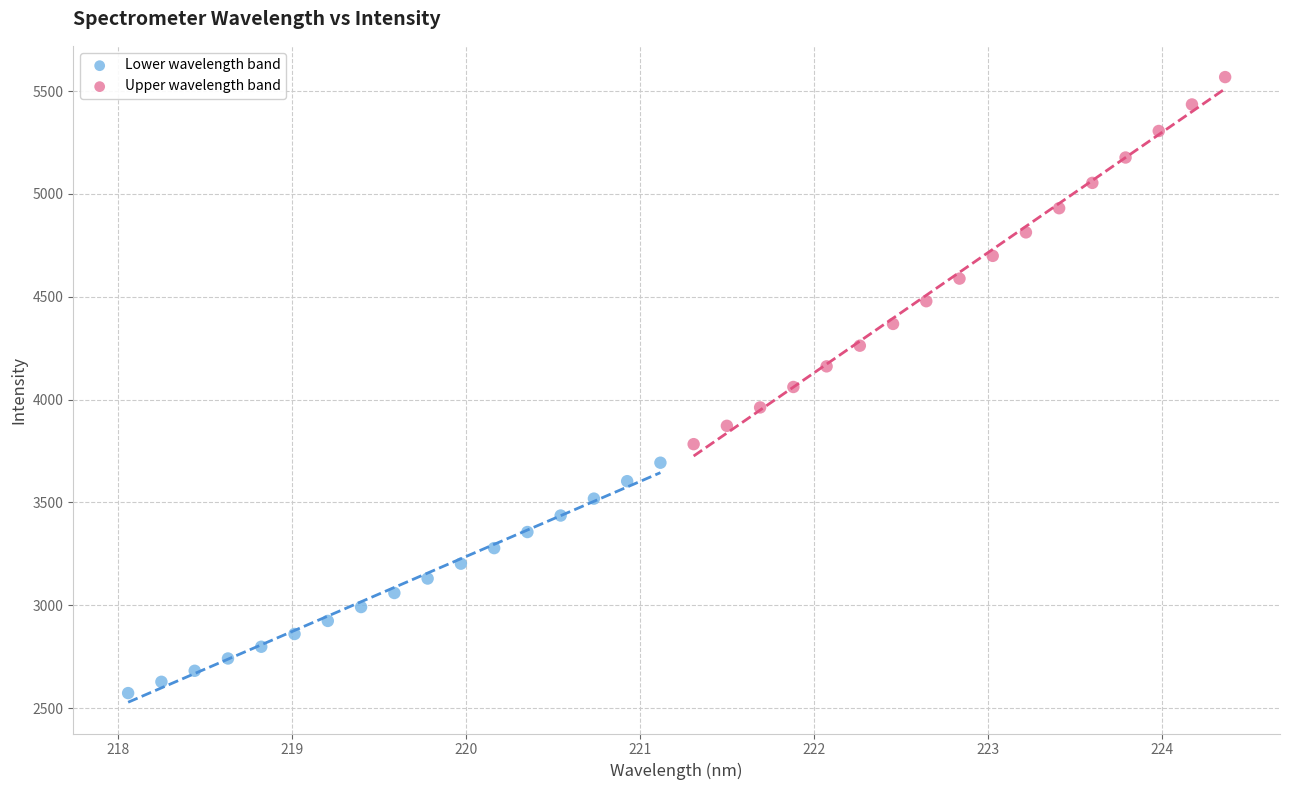

What are all the series names shown in the legend?

Lower wavelength band, Upper wavelength band